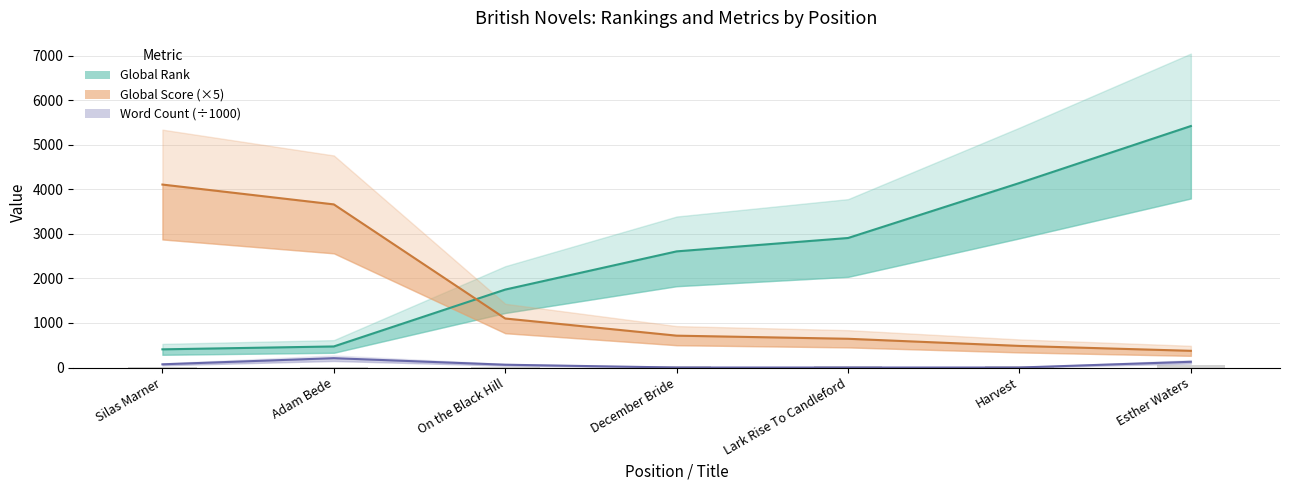

What is the difference between the second highest and minimum values in the Global Rank series?

3732.0